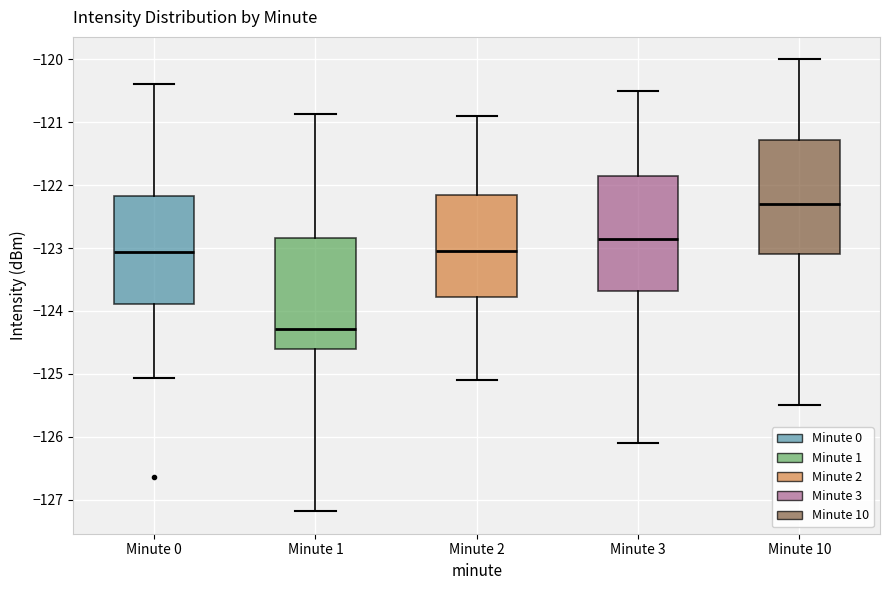

Where does the upper whisker of the box for Minute 0 end on the y-axis? The values are not printed on the chart, so give them approximately, as read against the axis.

-120.4